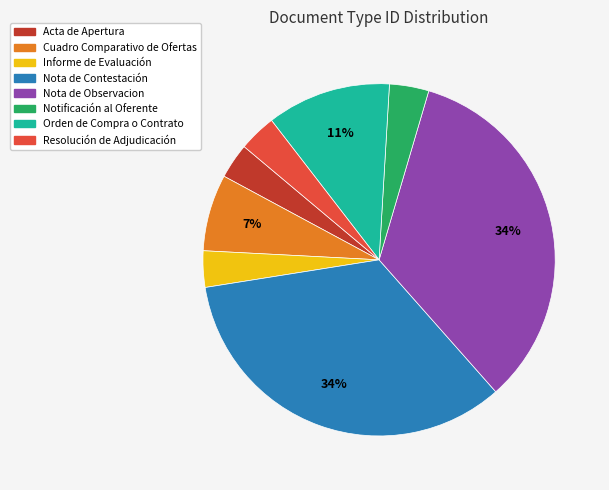

Combined, do Cuadro Comparativo de Ofertas and Orden de Compra o Contrato account for over 50%?

No